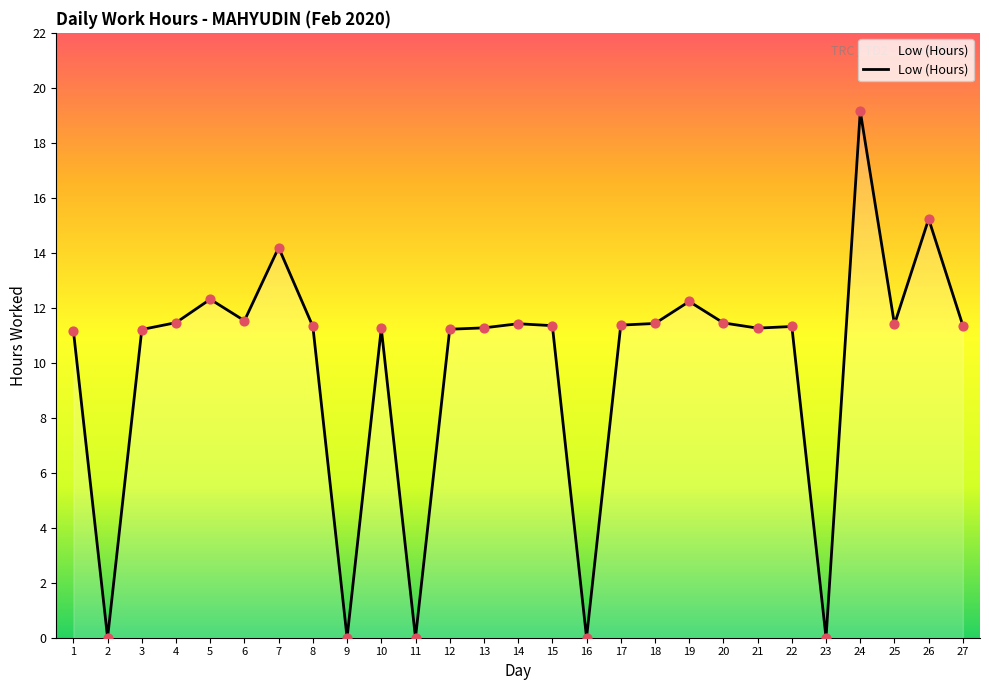

Approximately how many times larger is the value at 21 compared to 22?

1.0